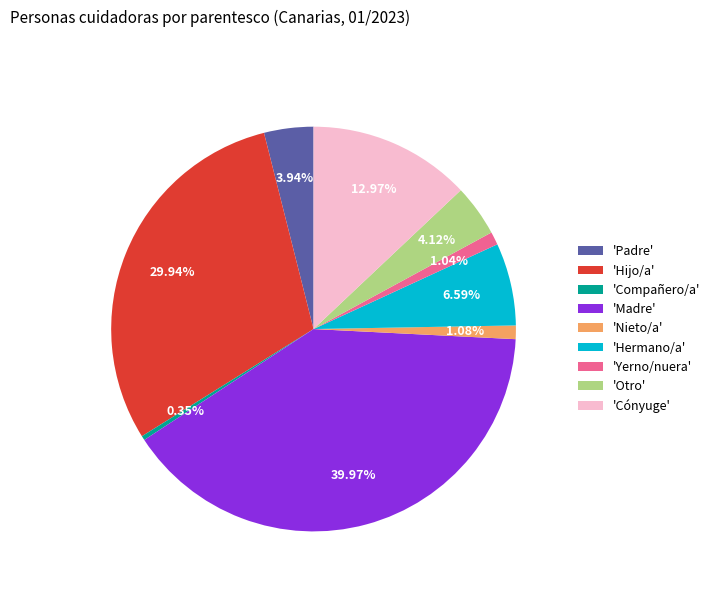

To the nearest percent, what is the difference between the largest and smallest slice percentages?

40%